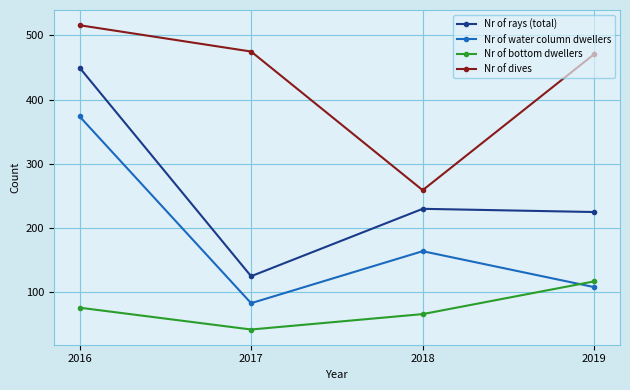

Which series has the largest total across all categories?

Nr of dives